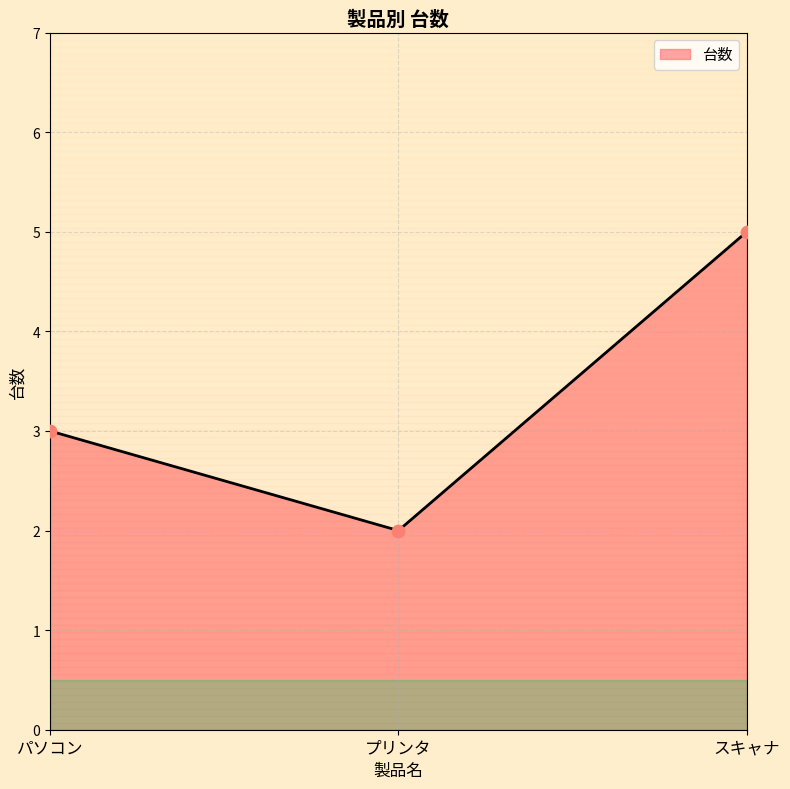

Between プリンタ and スキャナ, which is larger?

スキャナ